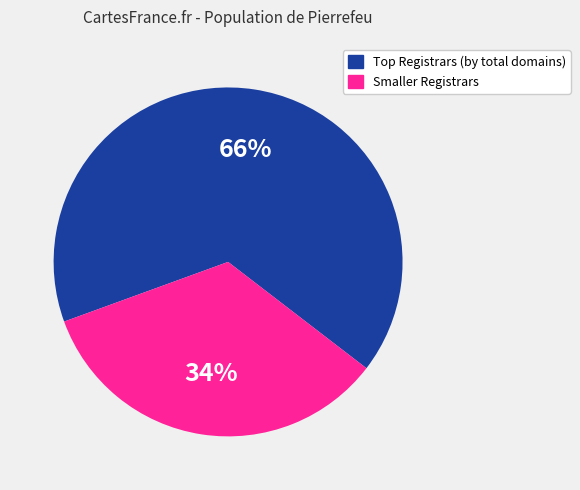

The Smaller Registrars slice represents 27% of the pie. True or false?

False